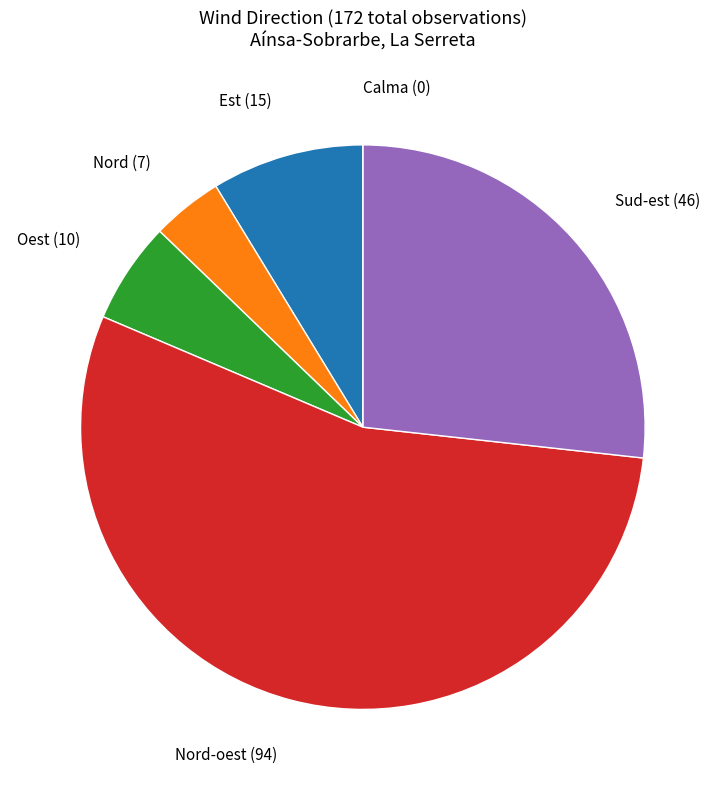

Does any single category account for the majority?

Yes